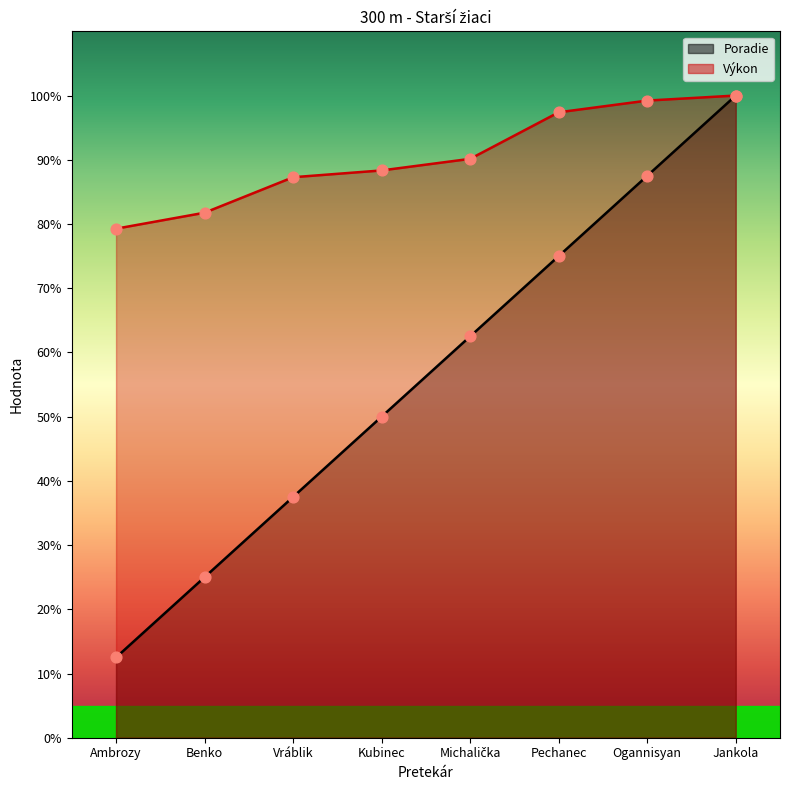

Which series has the largest total across all categories?

Výkon